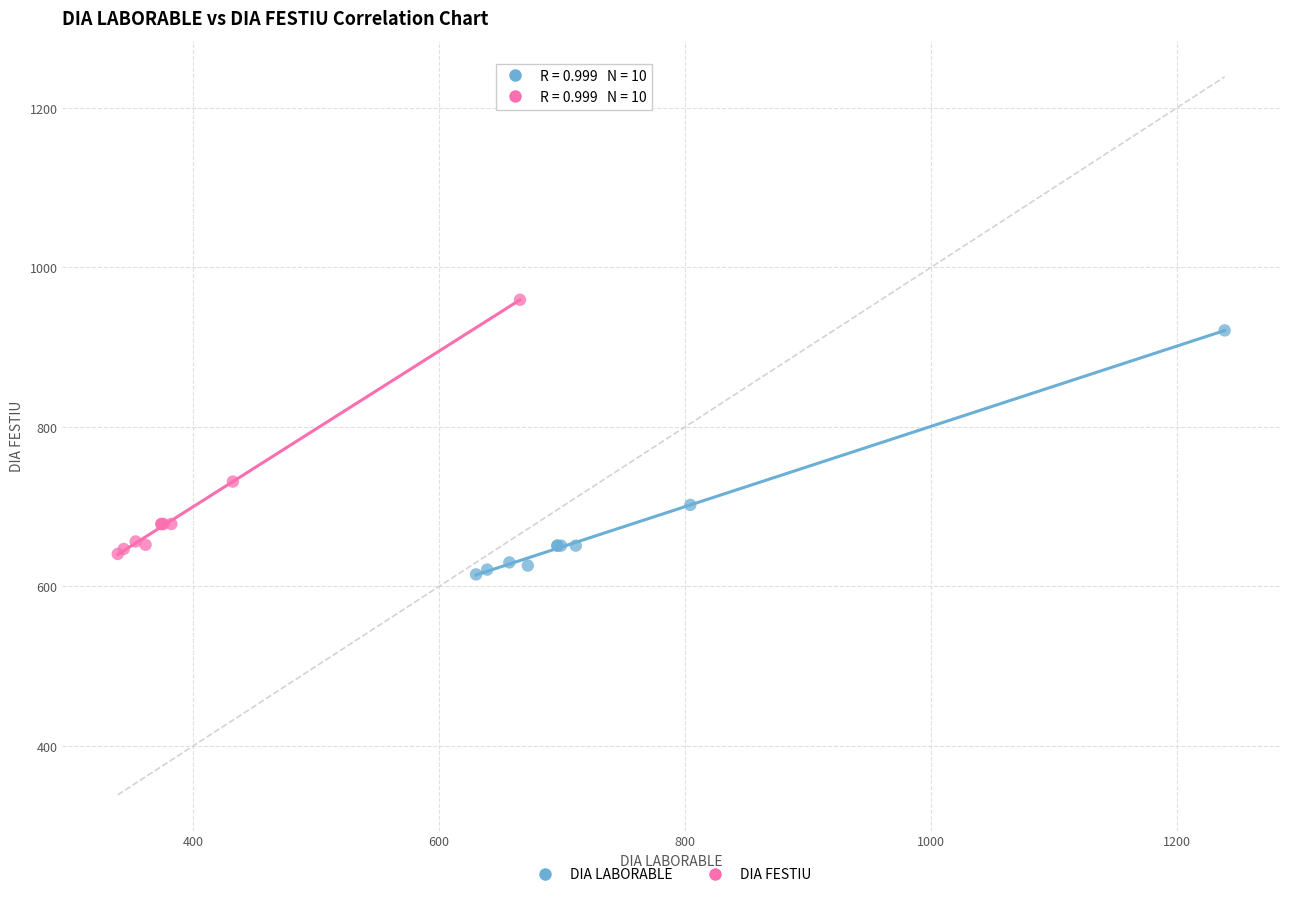

Which series has the largest Y range (max minus min)?

DIA FESTIU